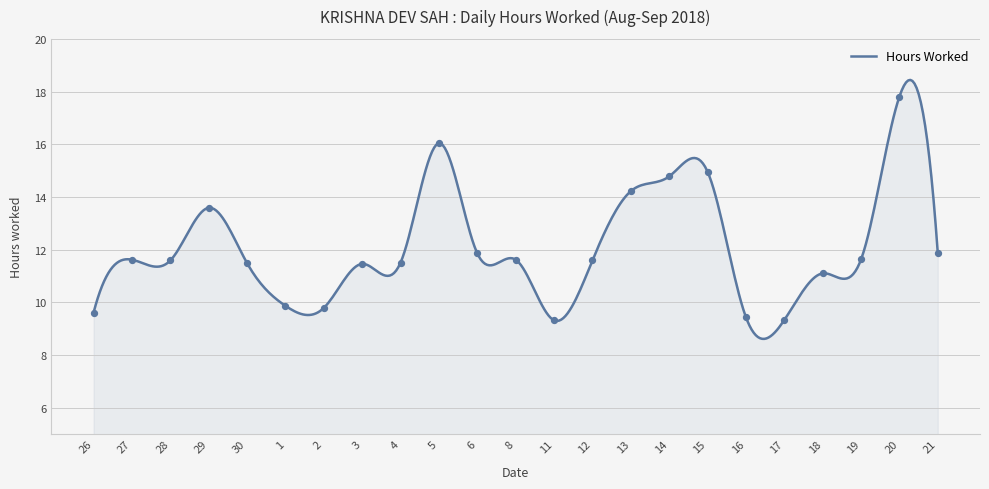

Which has a higher value, 1 or 28?

28